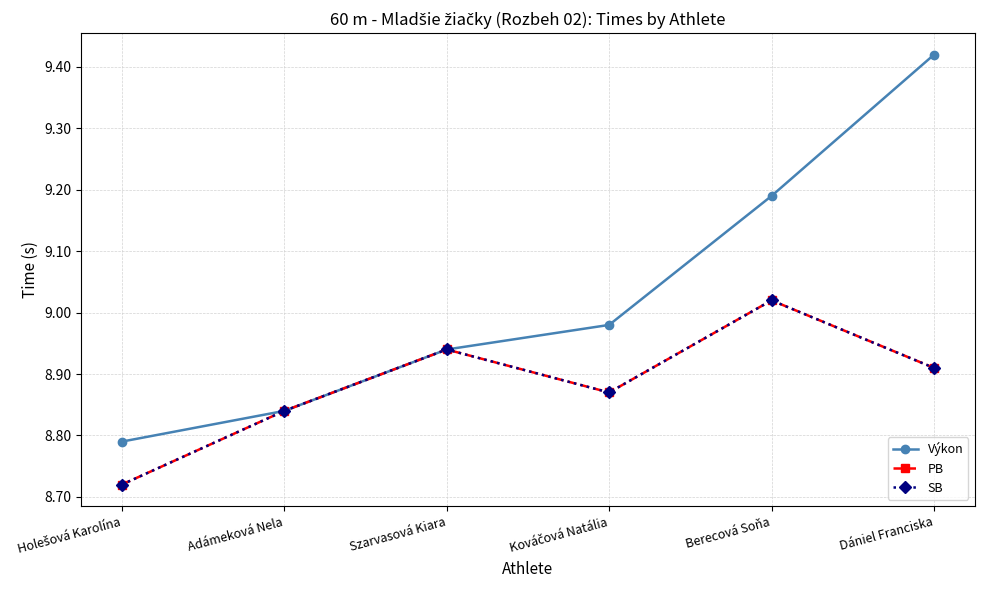

Is this an area chart (filled region under the line)?

No